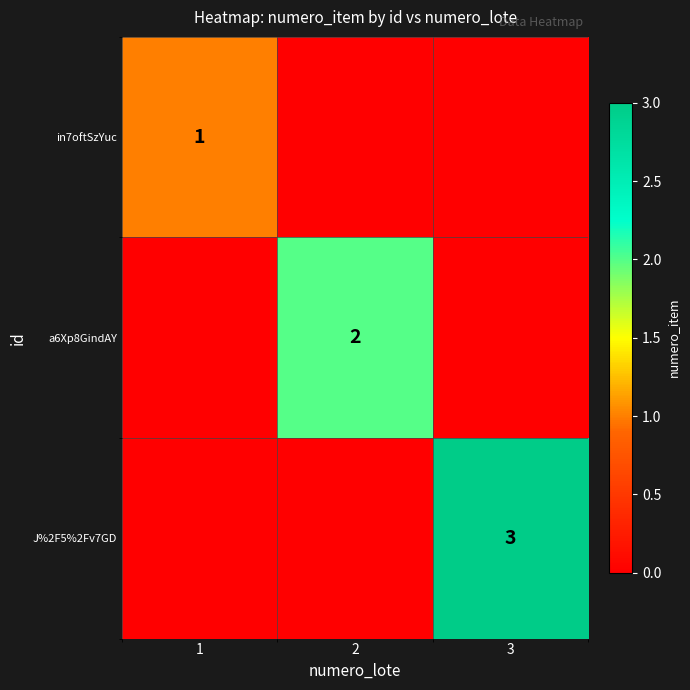

Is it true that in7oftSzYuc equals 0 at 1?

False